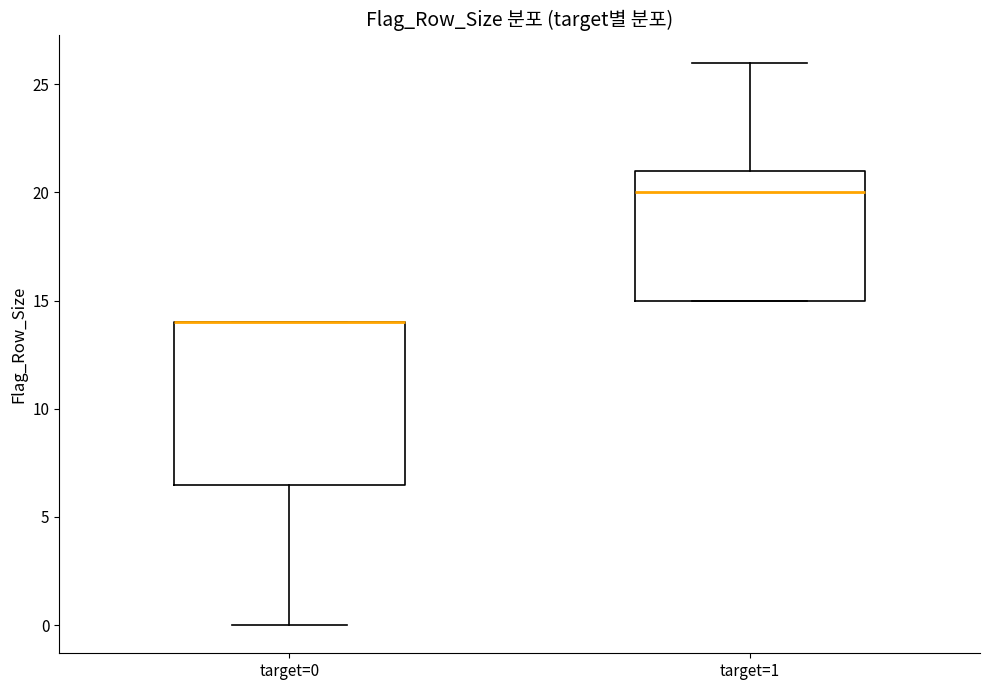

Which box is the tallest, from its lower edge to its upper edge?

target=0